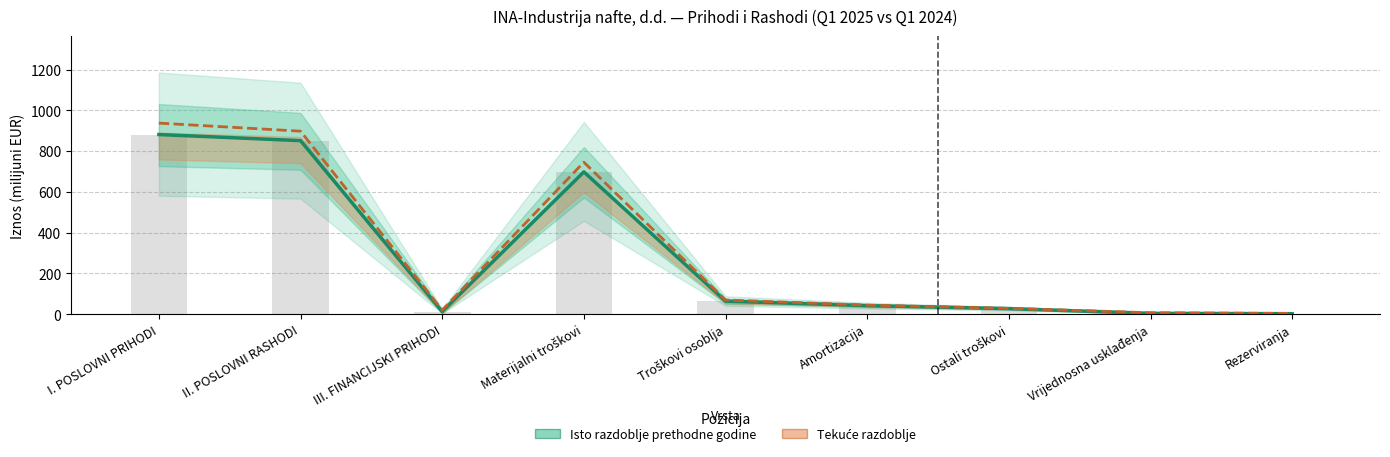

At Ostali troškovi, list the series in order from largest to smallest.

Tekuće razdoblje, Isto razdoblje prethodne godine